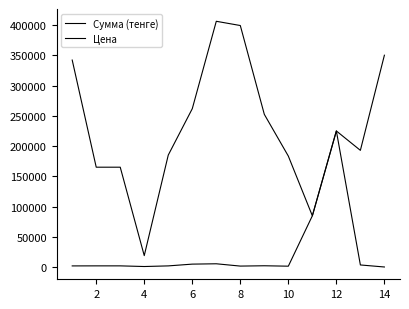

Is this an area chart (filled region under the line)?

No